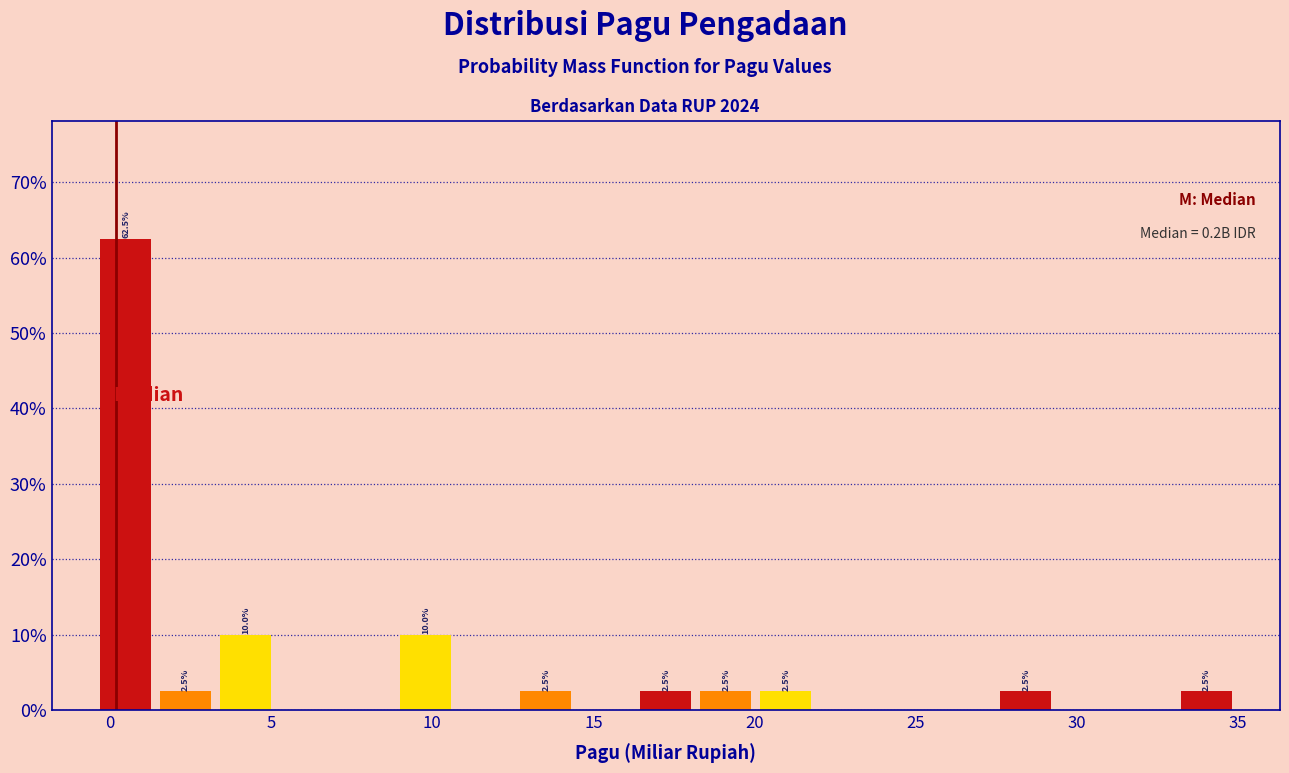

Read against the x-axis, roughly where is the centre of the tallest bar?

0.5